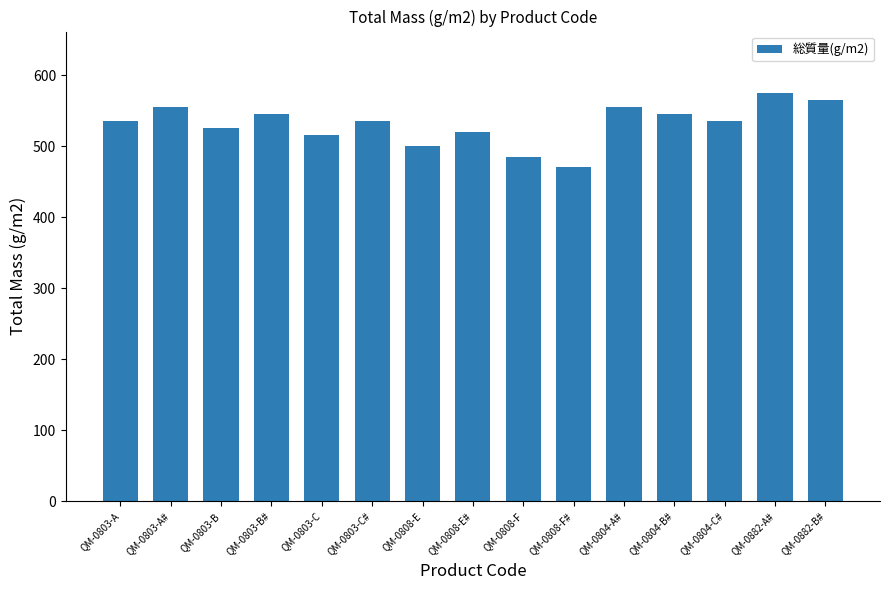

What is the label of the 13th bar from the left?

QM-0804-C#